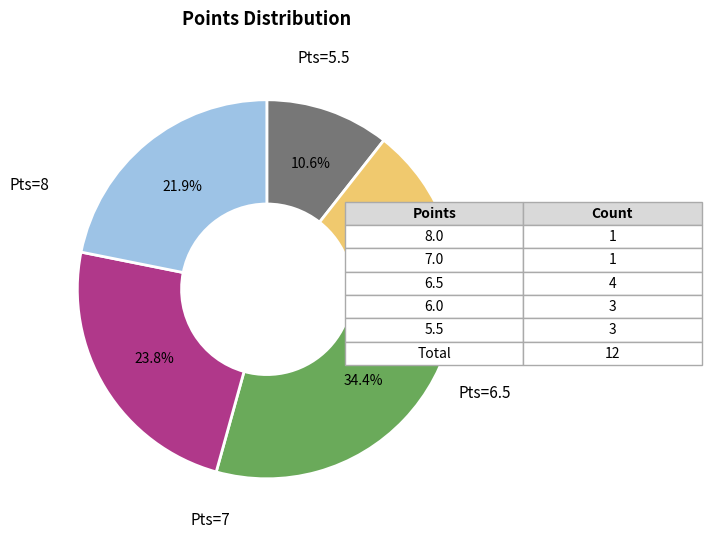

Is there any slice that represents more than half of the pie?

No